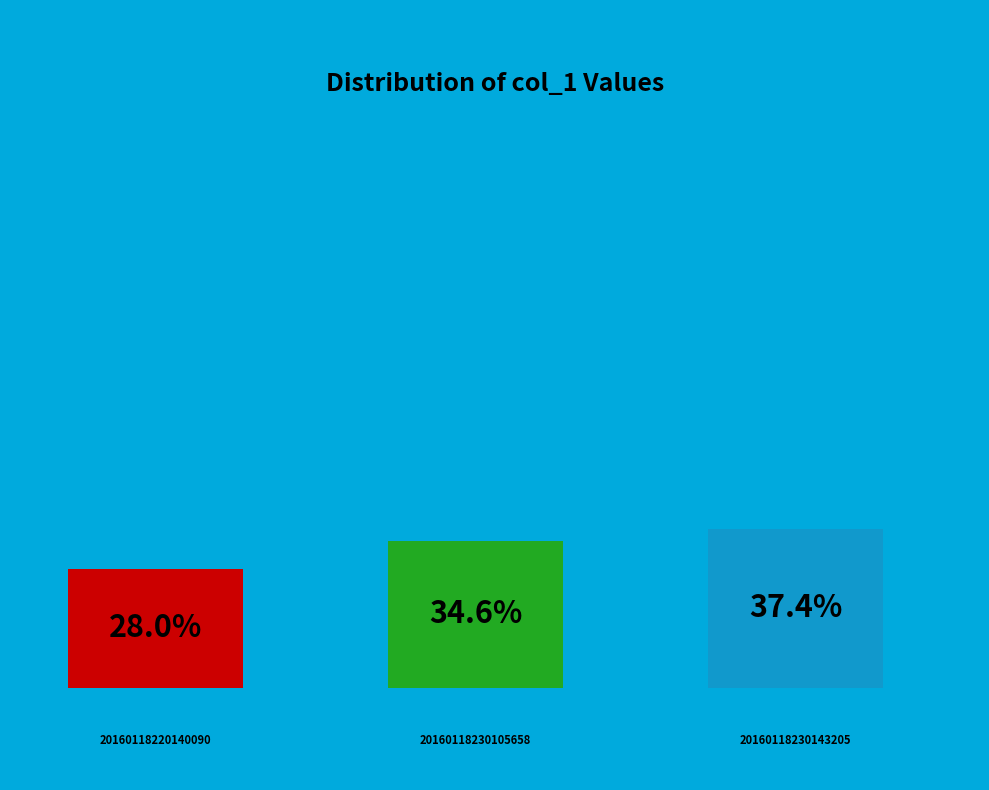

What percentage is the 20160118230105658_HPHK-R2_met.fits slice, to the nearest percent?

35%